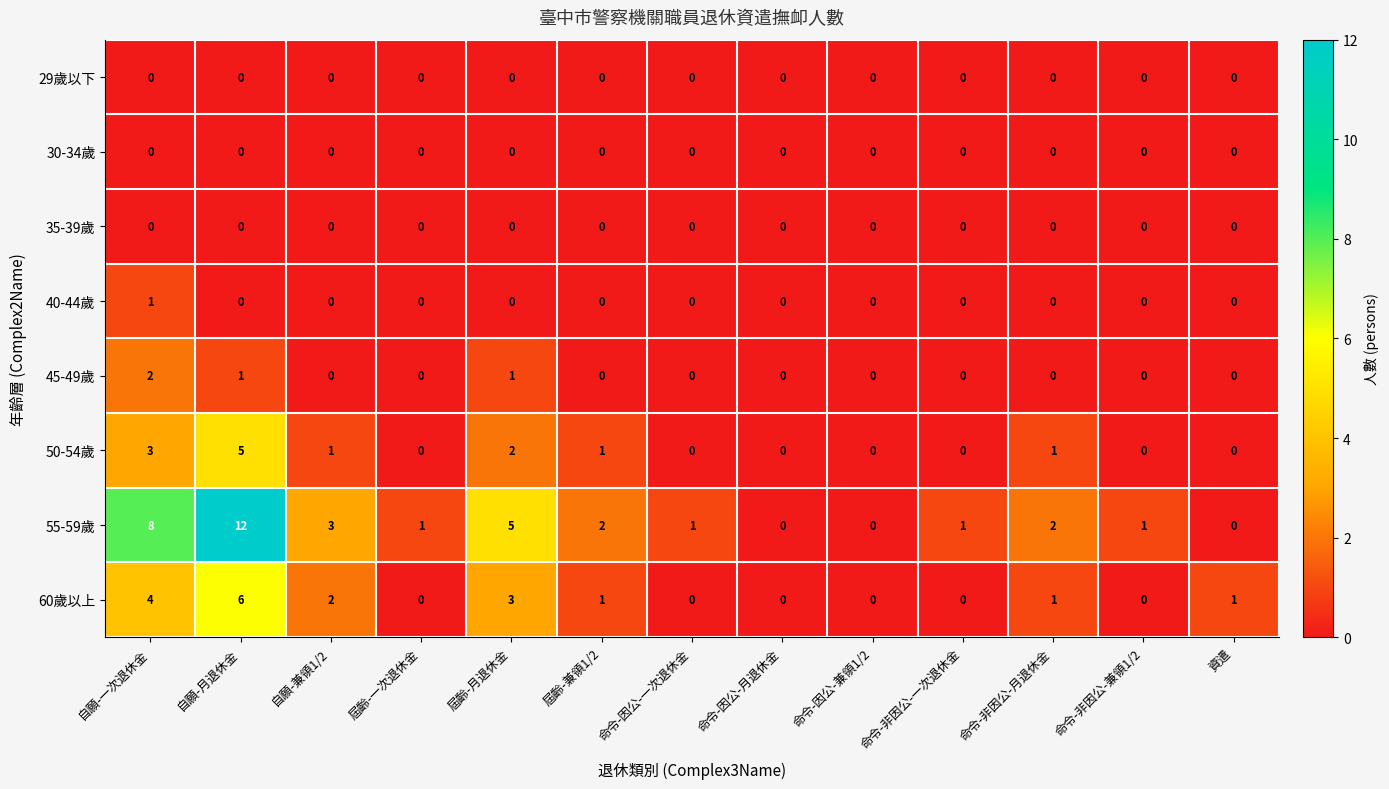

Which series has the widest spread of values?

55-59歲